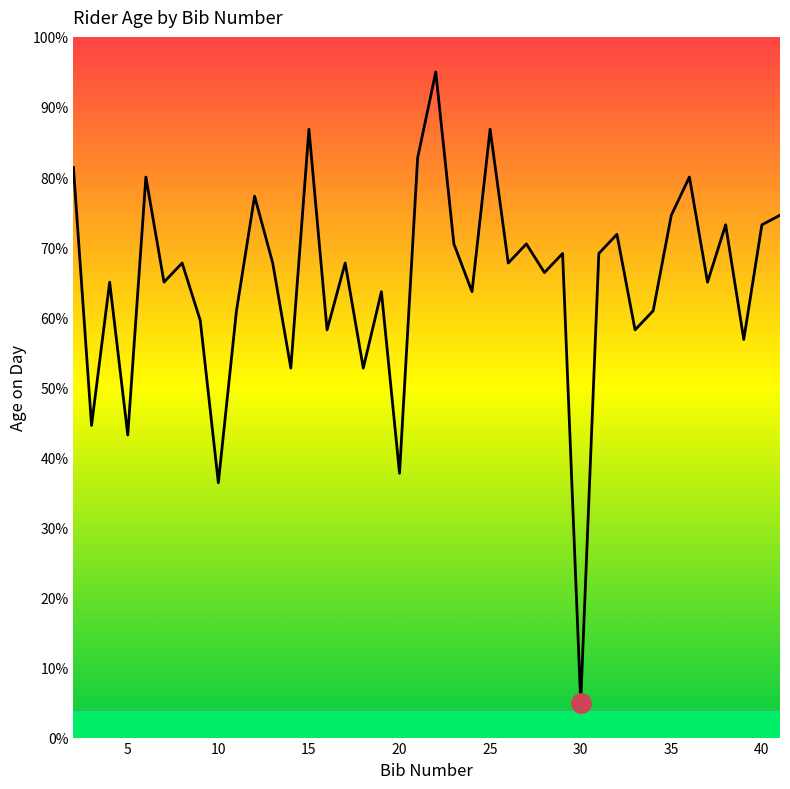

What is the difference between the maximum and minimum values?

90.0